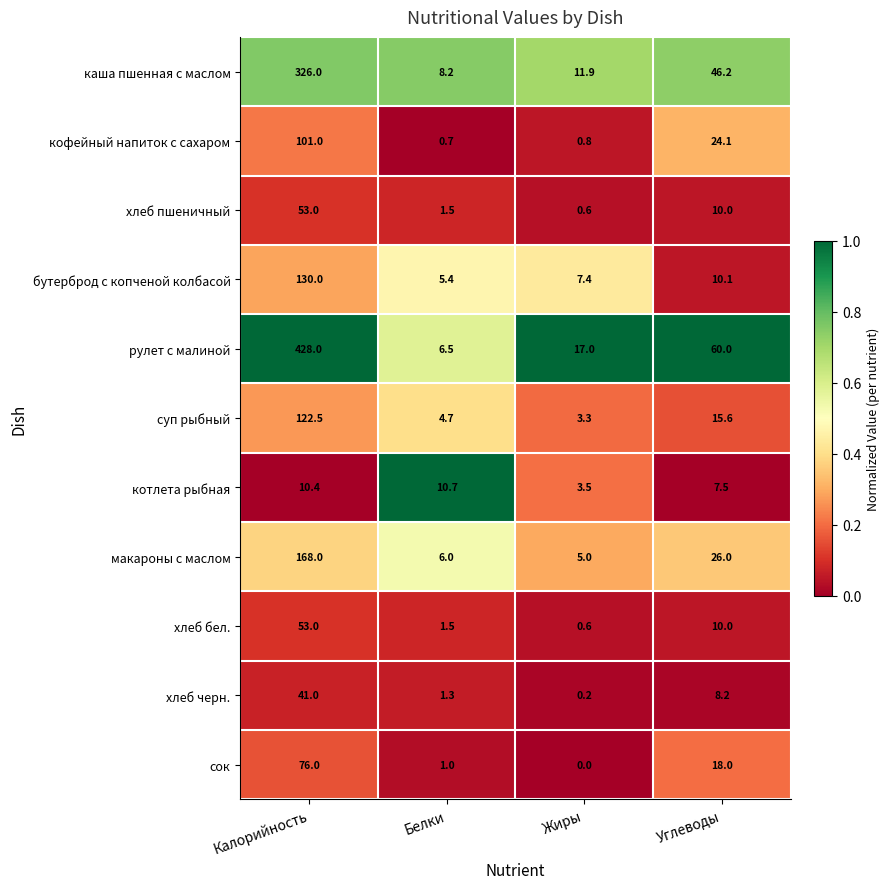

What value does the суп рыбный series have at Калорийность?

122.5